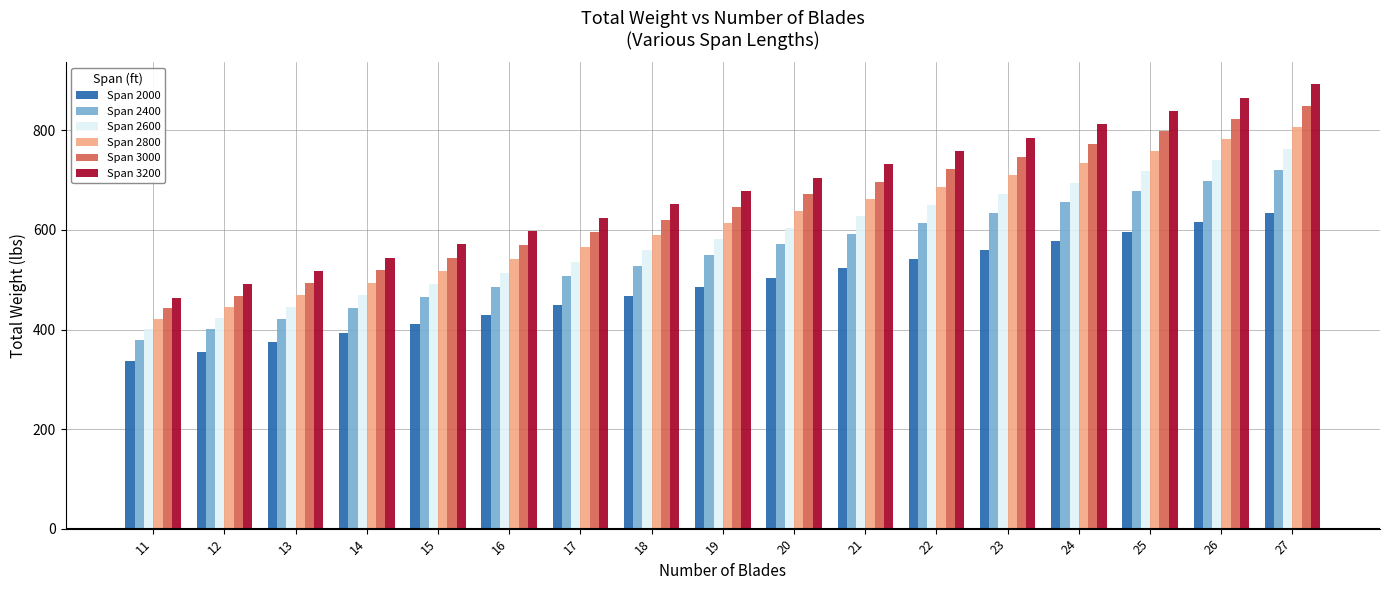

Rank the series at 15 from lowest to highest value.

Span 2000, Span 2400, Span 2600, Span 2800, Span 3000, Span 3200